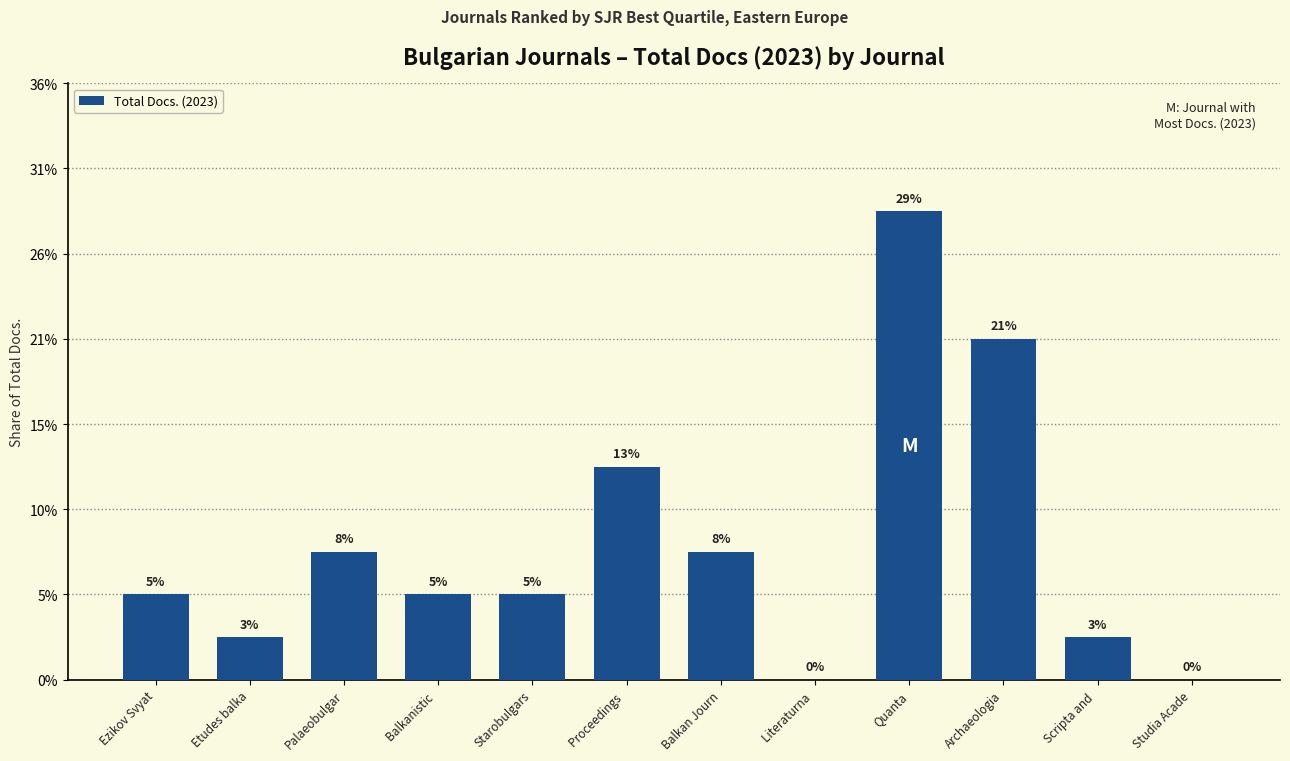

Reading left to right, what are all the values shown in this chart?

Ezikov Svyat=2	Etudes balka=1	Palaeobulgar=3	Balkanistic =2	Starobulgars=2	Proceedings =5	Balkan Journ=3	Literaturna =0	Quanta=11	Archaeologia=8	Scripta and =1	Studia Acade=0